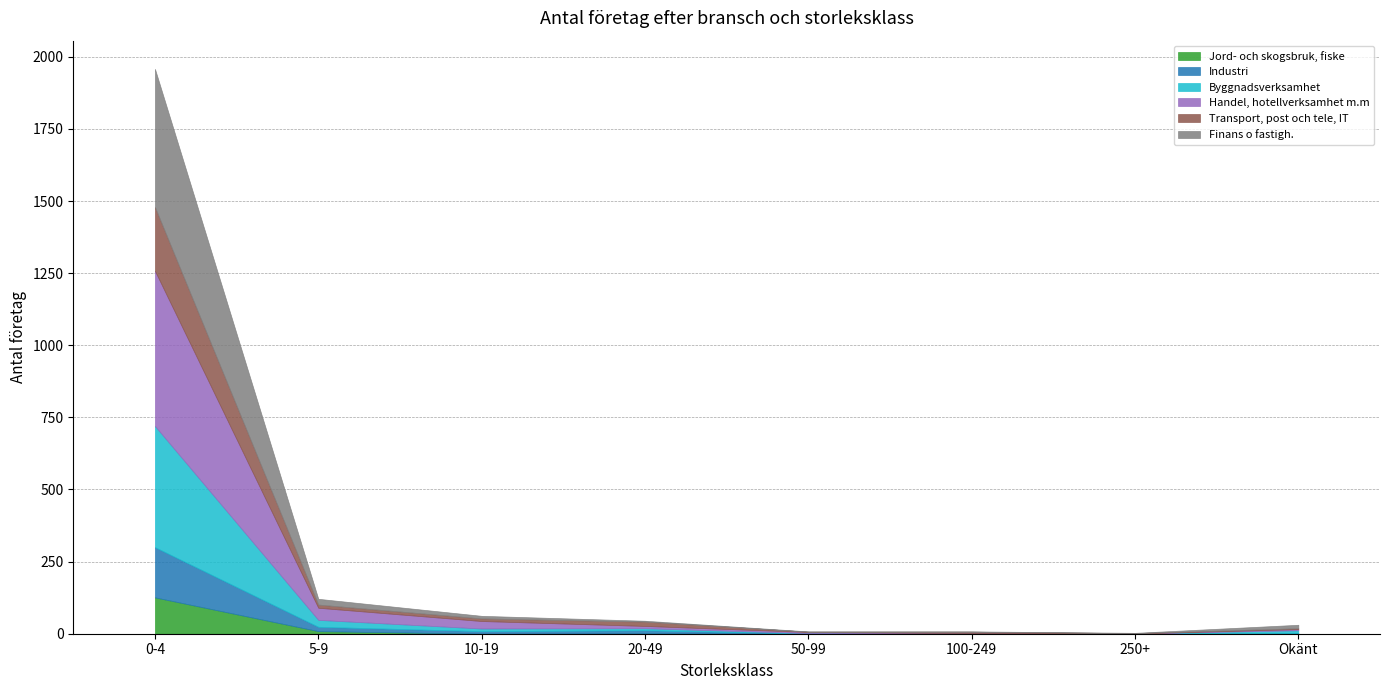

What is the difference between the Byggnadsverksamhet values at 0-4 and 10-19?

411